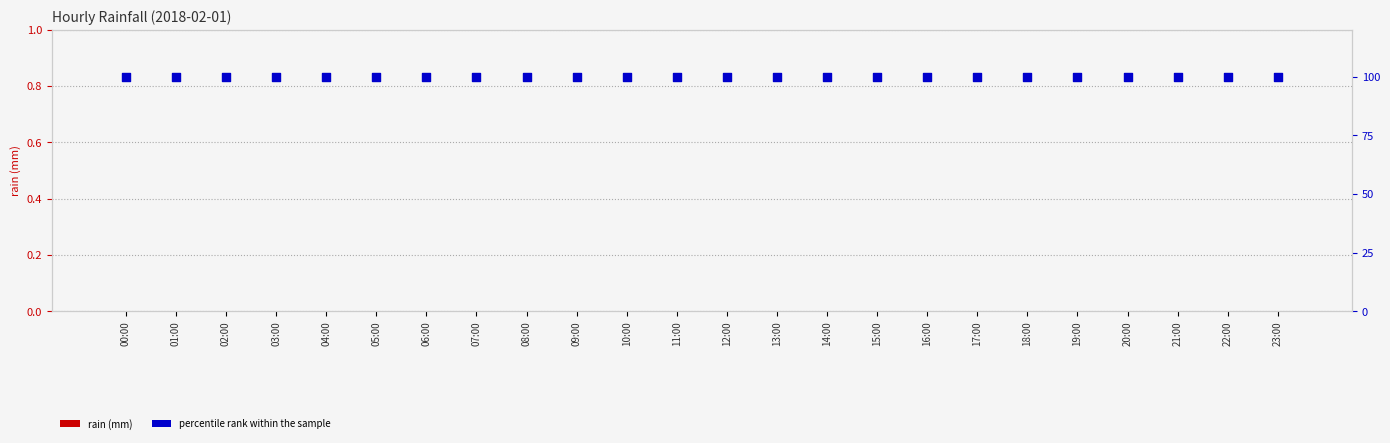

Which series reaches the maximum Y coordinate?

percentile rank within the sample